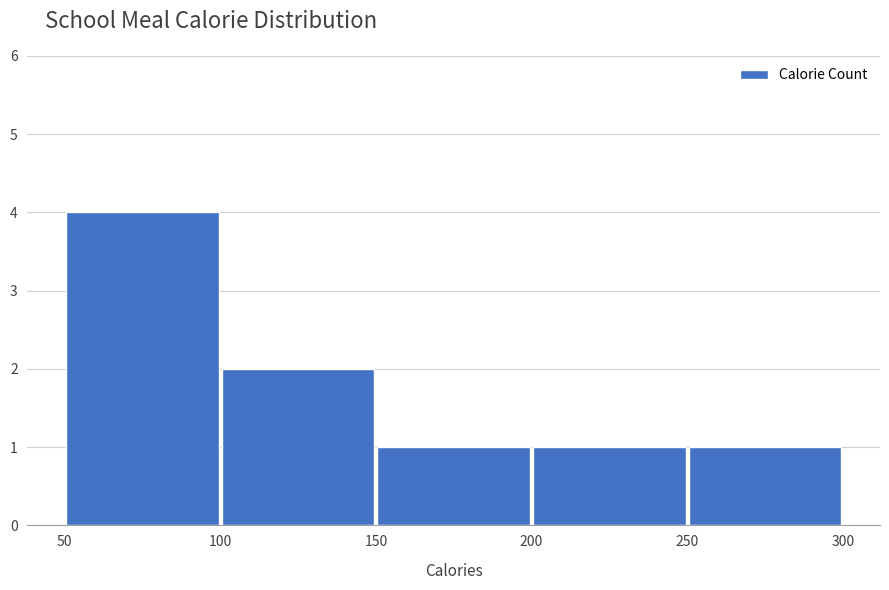

How tall is the bar that spans 150 to 200 on the x-axis? The values are not printed on the chart, so give them approximately, as read against the axis.

1